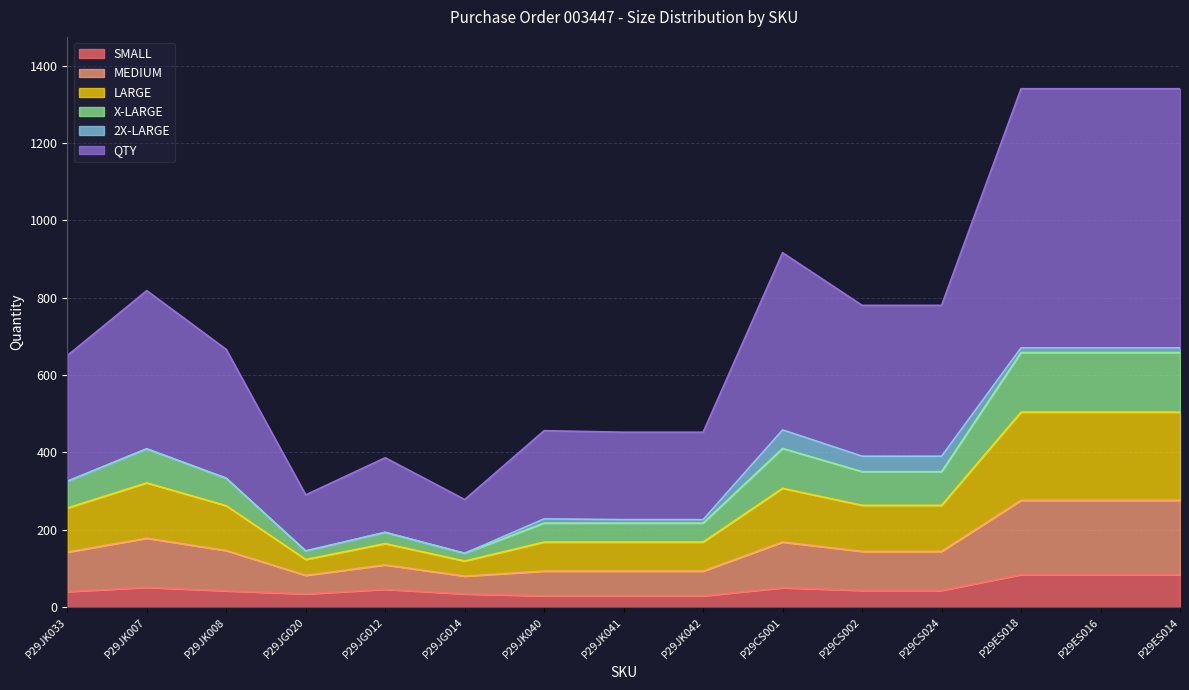

Does the chart display data point markers on the line(s)?

No